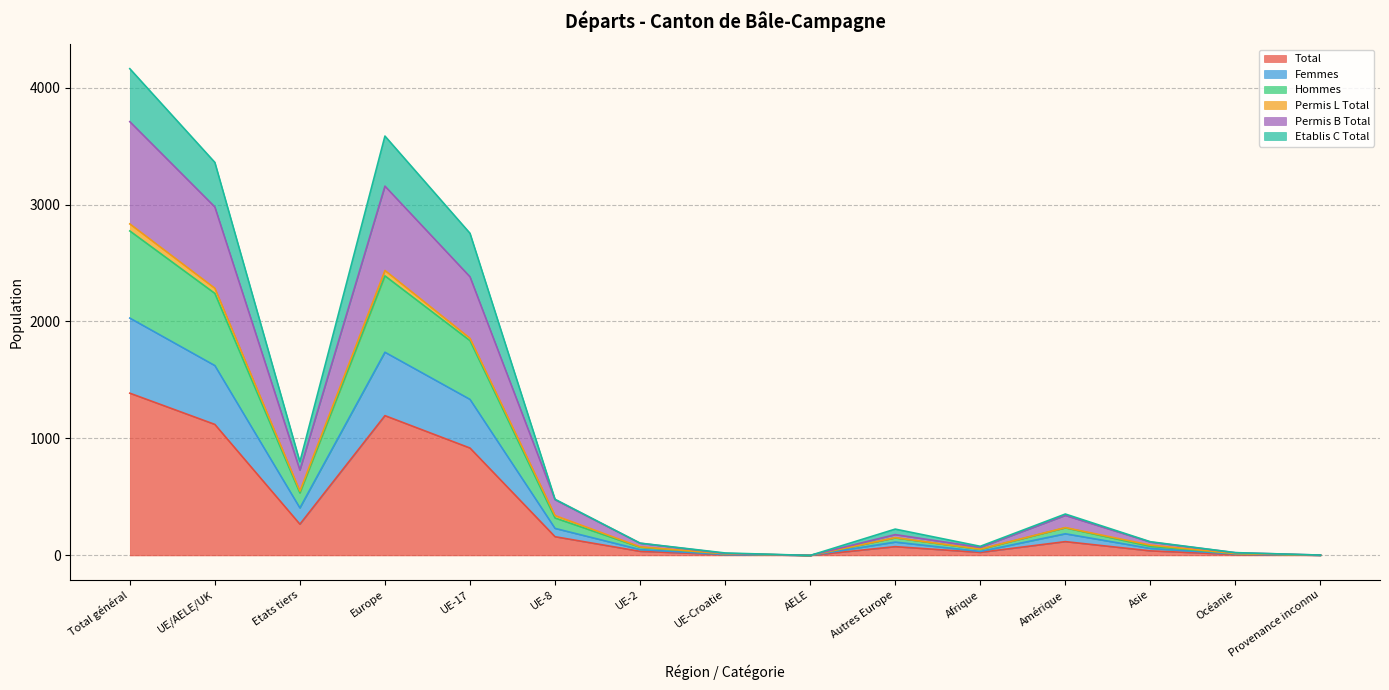

At how many categories does at least one series exceed 697?

5